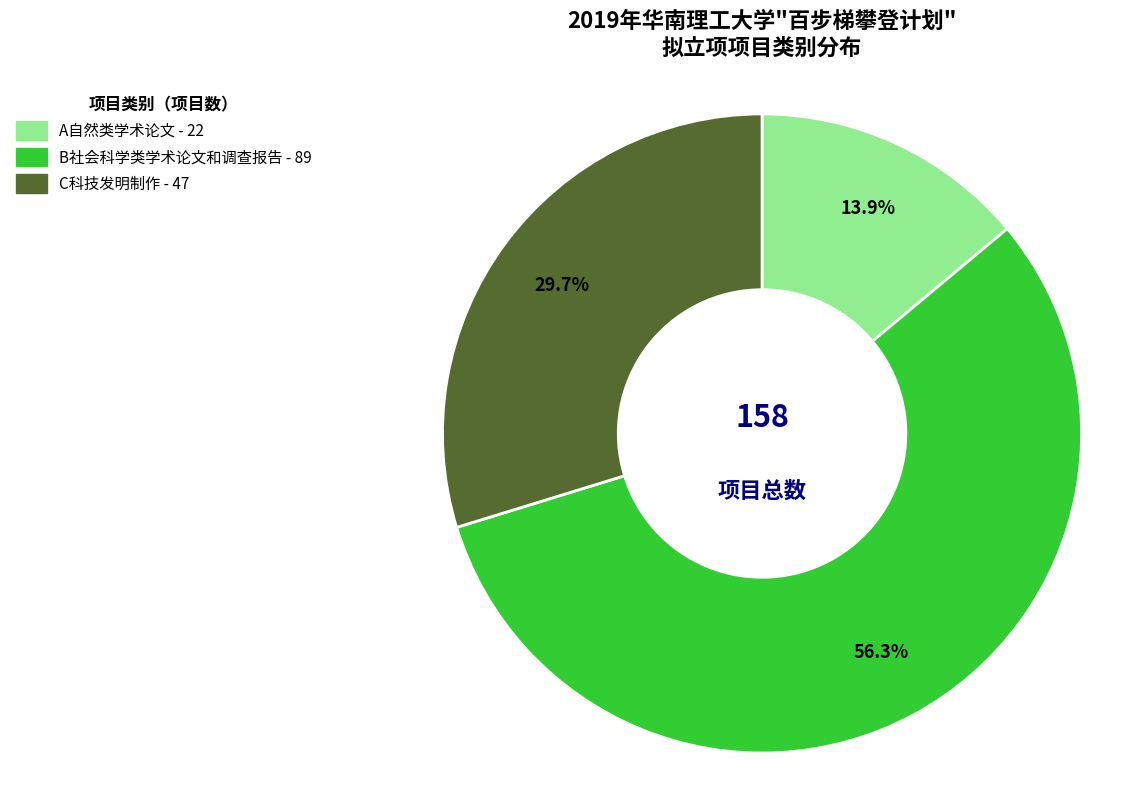

To the nearest percent, what percentage of the pie is B社会科学类学术论文和调查报告?

56%